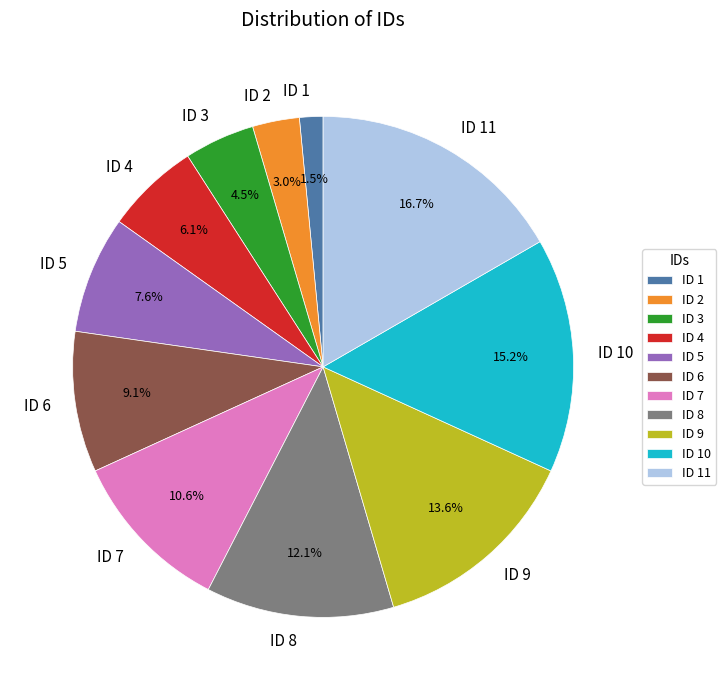

Which slice is the largest?

ID 11